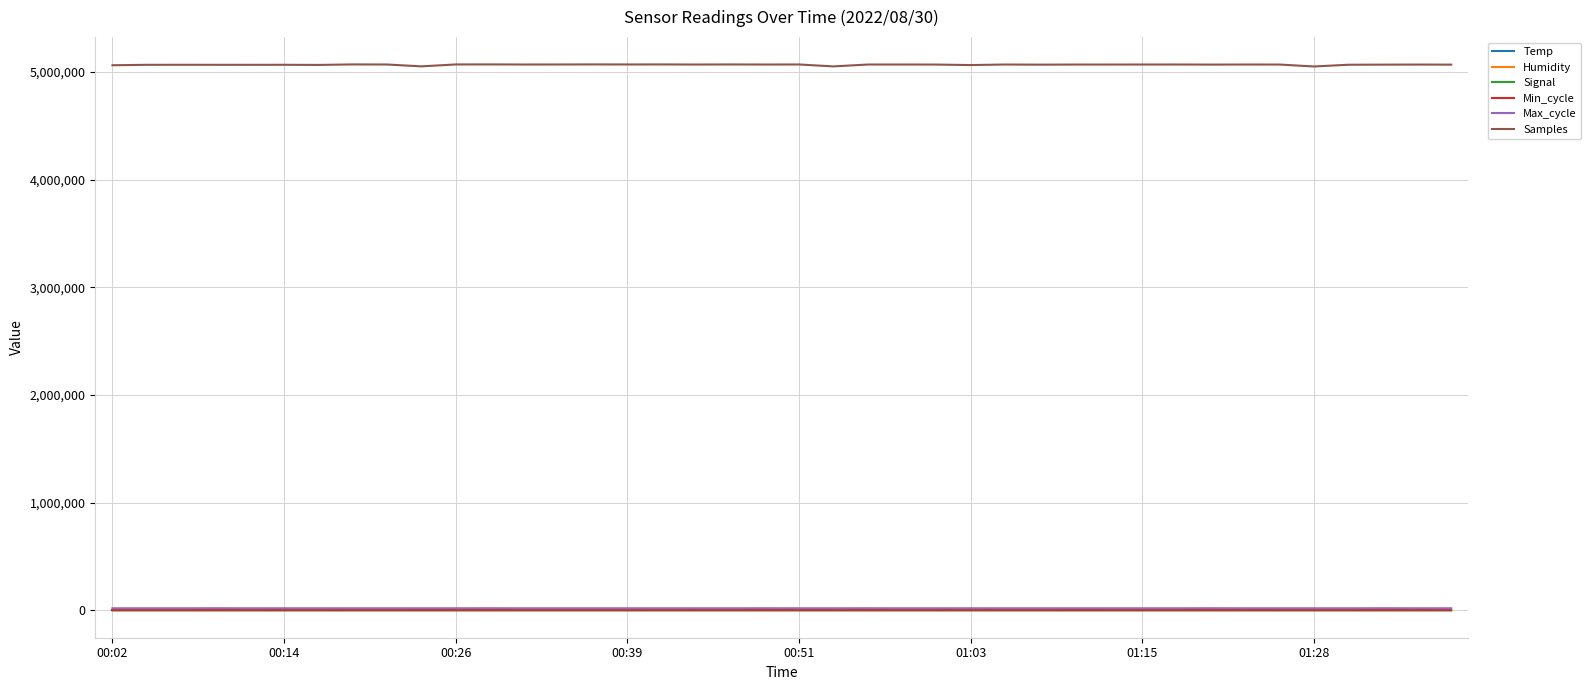

Which series has the largest range (max minus min)?

Samples